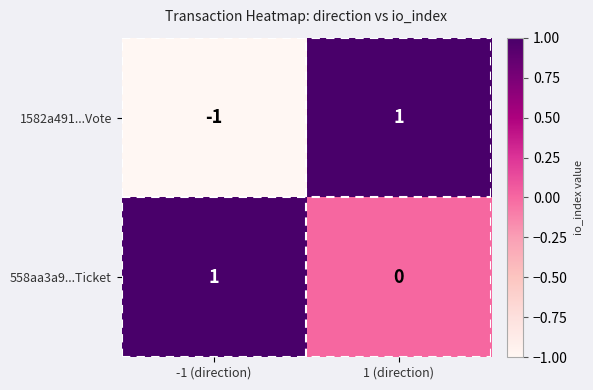

Which series has the largest range (max minus min)?

1582a491...Vote